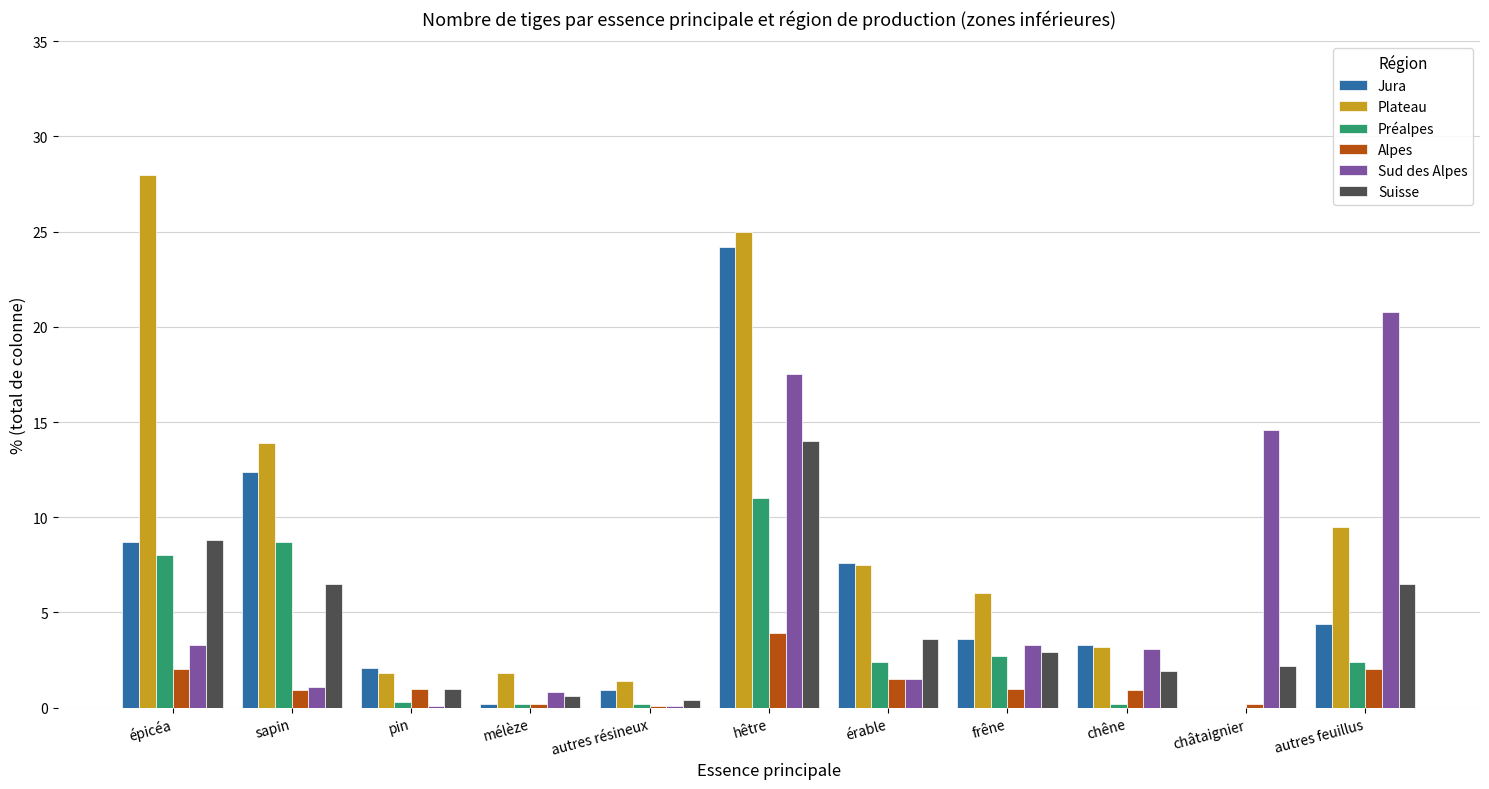

Which series has the largest range (max minus min)?

Plateau